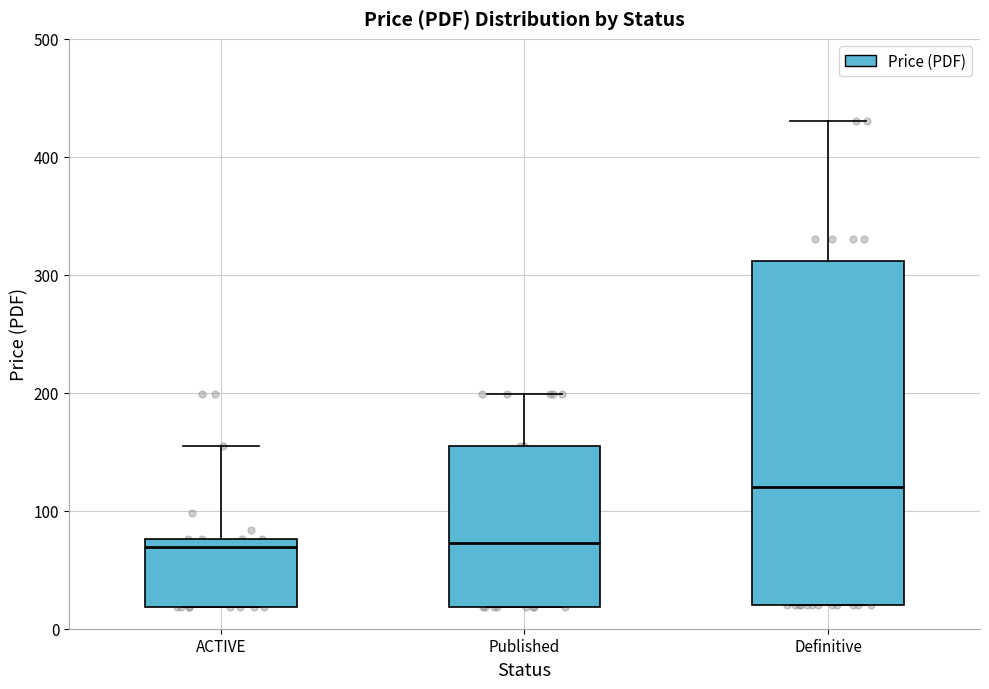

Which box is the tallest, from its lower edge to its upper edge?

Definitive